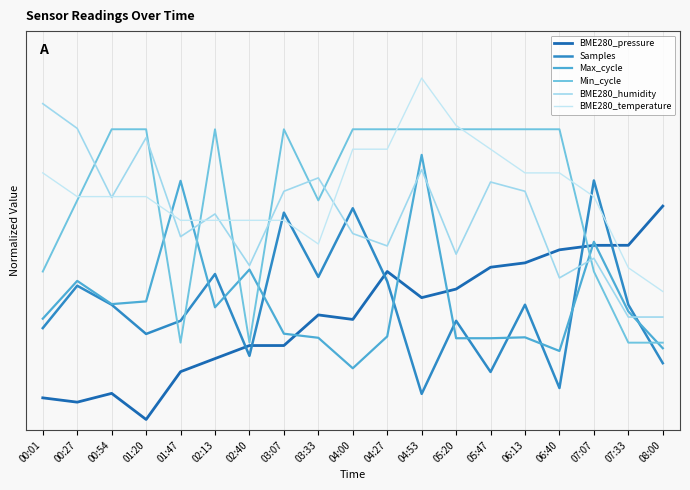

What is the sum of all Samples values?

10.1